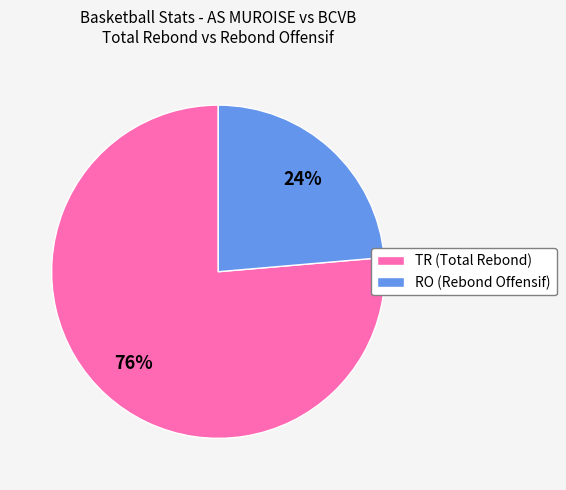

Which slice is the smallest?

RO